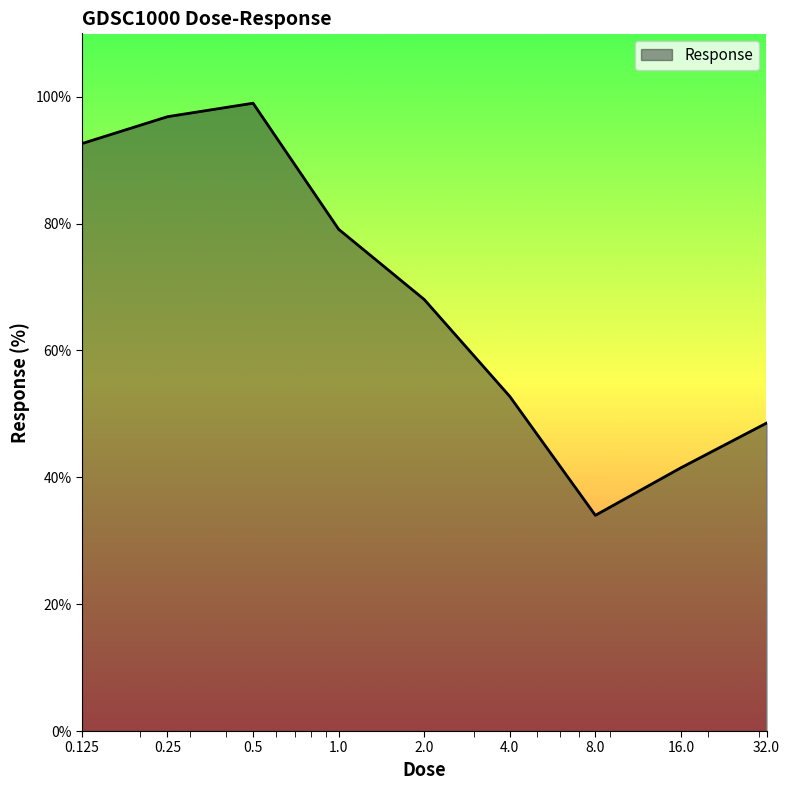

What is the smallest value displayed?

34.0